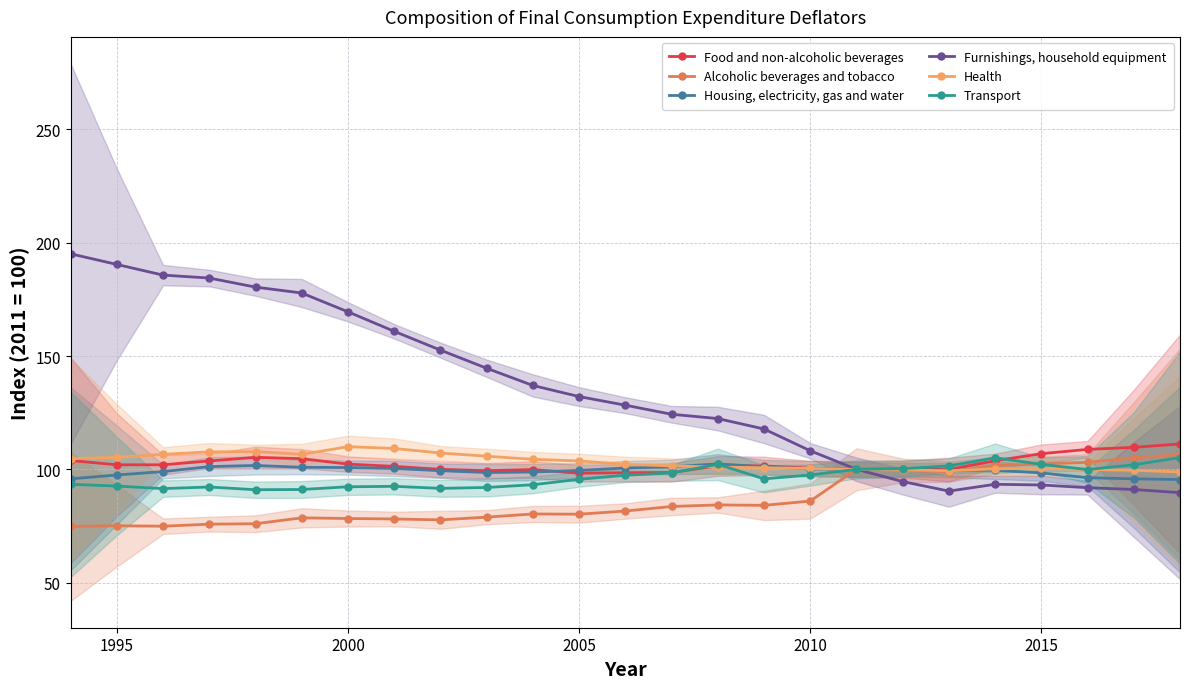

How many series are shown in this chart?

6